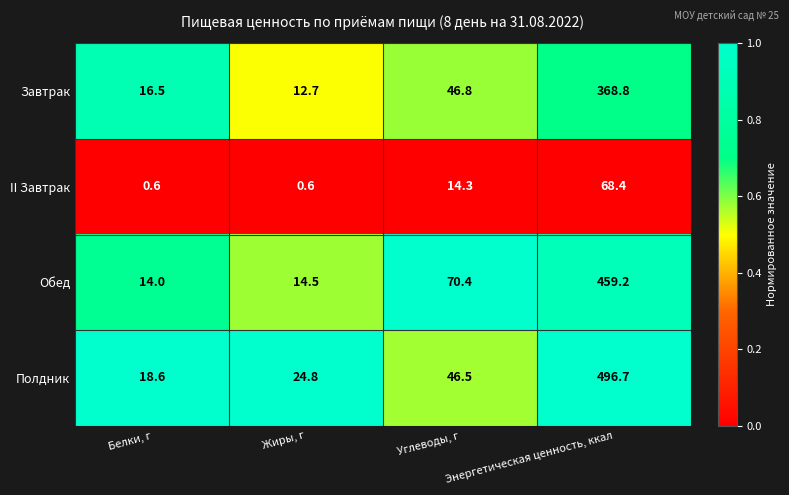

What is the difference between the II Завтрак values at Углеводы, г and Жиры, г?

13.7